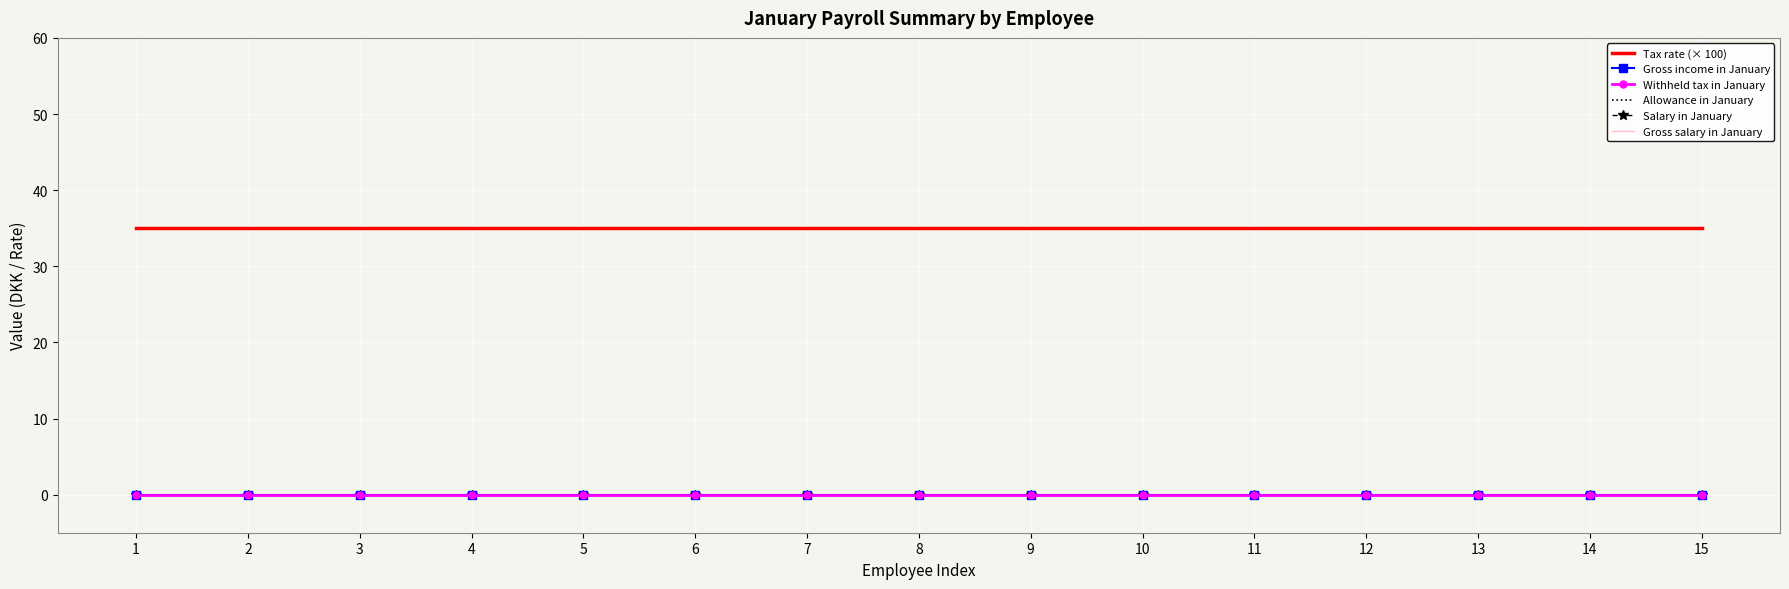

Reading left to right, extract all data points from this chart.

Tax rate (× 100): 1=35	2=35	3=35	4=35	5=35	6=35	7=35	8=35	9=35	10=35	11=35	12=35	13=35	14=35	15=35
Gross income in January: 1=0	2=0	3=0	4=0	5=0	6=0	7=0	8=0	9=0	10=0	11=0	12=0	13=0	14=0	15=0
Withheld tax in January: 1=0	2=0	3=0	4=0	5=0	6=0	7=0	8=0	9=0	10=0	11=0	12=0	13=0	14=0	15=0
Allowance in January: 1=0	2=0	3=0	4=0	5=0	6=0	7=0	8=0	9=0	10=0	11=0	12=0	13=0	14=0	15=0
Salary in January: 1=0	2=0	3=0	4=0	5=0	6=0	7=0	8=0	9=0	10=0	11=0	12=0	13=0	14=0	15=0
Gross salary in January: 1=0	2=0	3=0	4=0	5=0	6=0	7=0	8=0	9=0	10=0	11=0	12=0	13=0	14=0	15=0